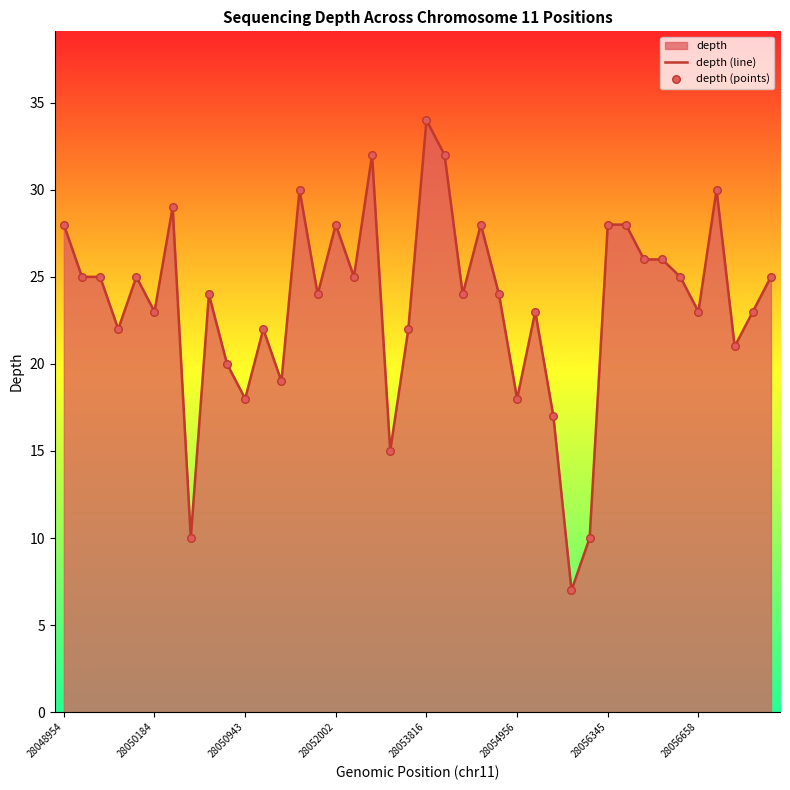

What is the smallest value displayed?

7